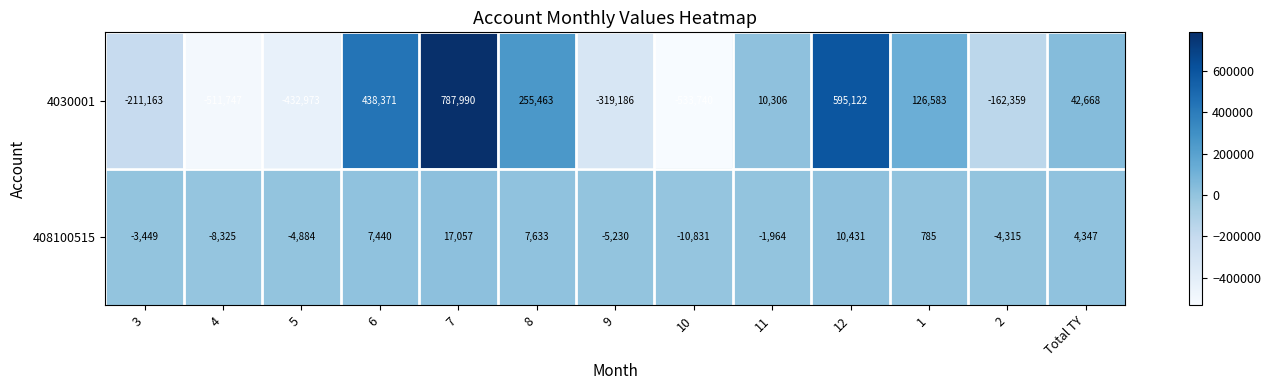

Where is 408100515 nearest to the value 3113?

Total TY